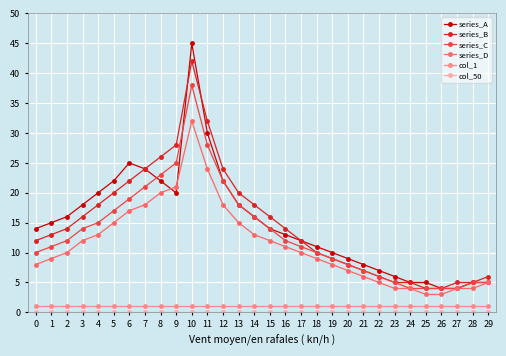

The value of series_B at 24 is 5. True or false?

True